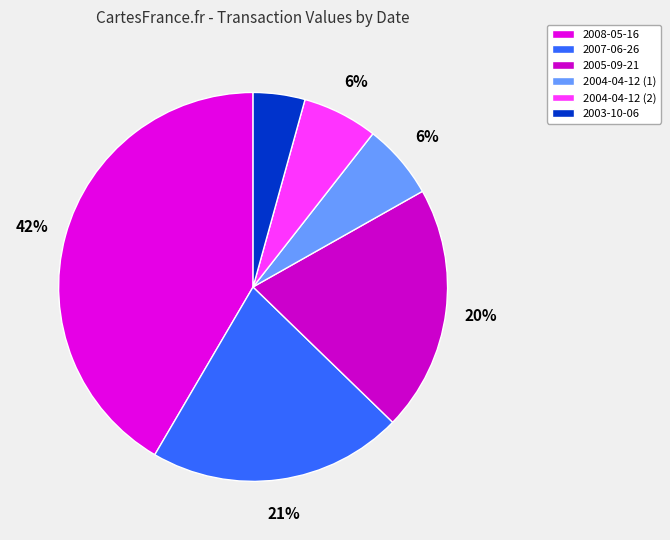

Is it true that 2005-09-21 is 20% of the pie?

True